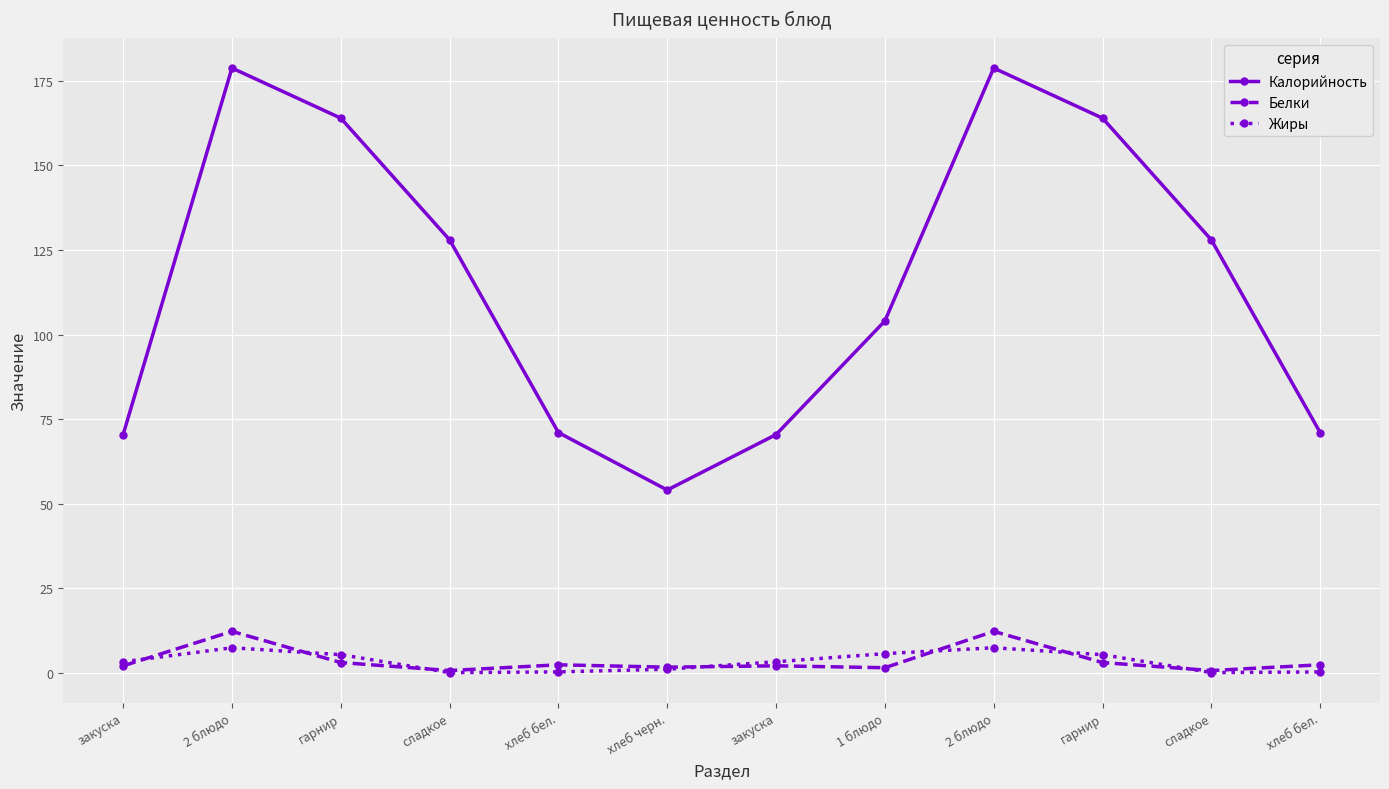

Reading left to right, what are all the values shown in this chart?

Калорийность: закуска=70.4	2 блюдо=178.8	гарнир=164.0	сладкое=128.0	хлеб бел.=71.0	хлеб черн.=54.0	закуска=70.4	1 блюдо=104.0	2 блюдо=178.8	гарнир=164.0	сладкое=128.0	хлеб бел.=71.0
Белки: закуска=2.0	2 блюдо=12.2	гарнир=3.0	сладкое=0.6	хлеб бел.=2.3	хлеб черн.=1.6	закуска=2.0	1 блюдо=1.4	2 блюдо=12.2	гарнир=3.0	сладкое=0.6	хлеб бел.=2.3
Жиры: закуска=3.2	2 блюдо=7.3	гарнир=5.3	сладкое=0.0	хлеб бел.=0.2	хлеб черн.=1.0	закуска=3.2	1 блюдо=5.6	2 блюдо=7.3	гарнир=5.3	сладкое=0.0	хлеб бел.=0.2